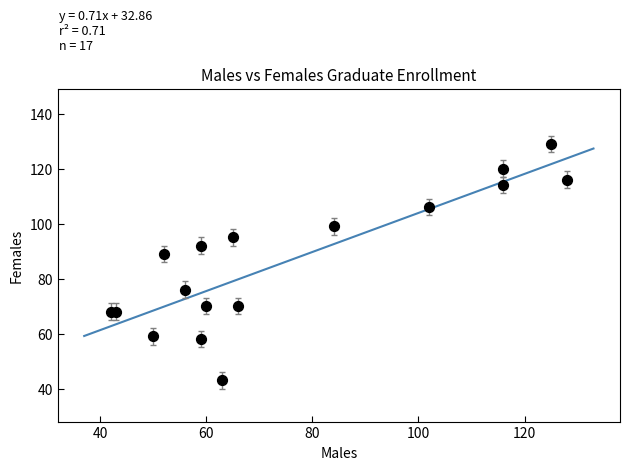

What Y value in the scatter plot is closest to 86?

89